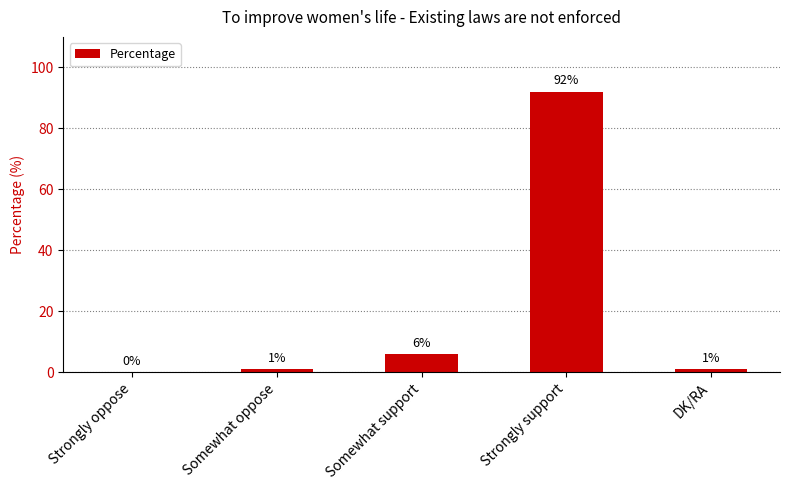

Reading left to right, what are all the values shown in this chart?

Strongly oppose=0	Somewhat oppose=1	Somewhat support=6	Strongly support=92	DK/RA=1